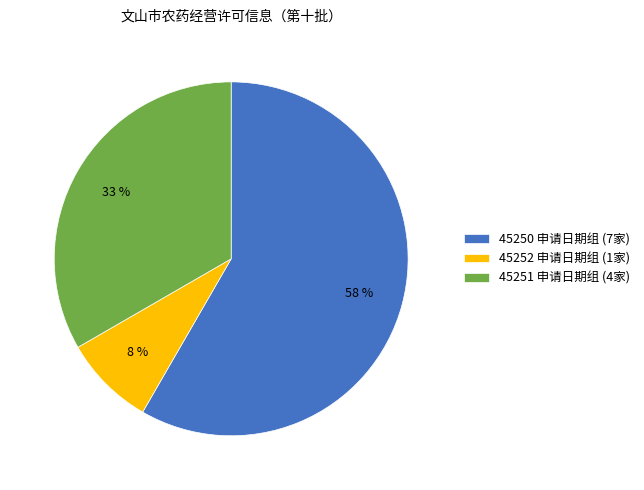

To the nearest percent, what portion does 45251 申请日期组 (4家) represent?

33%